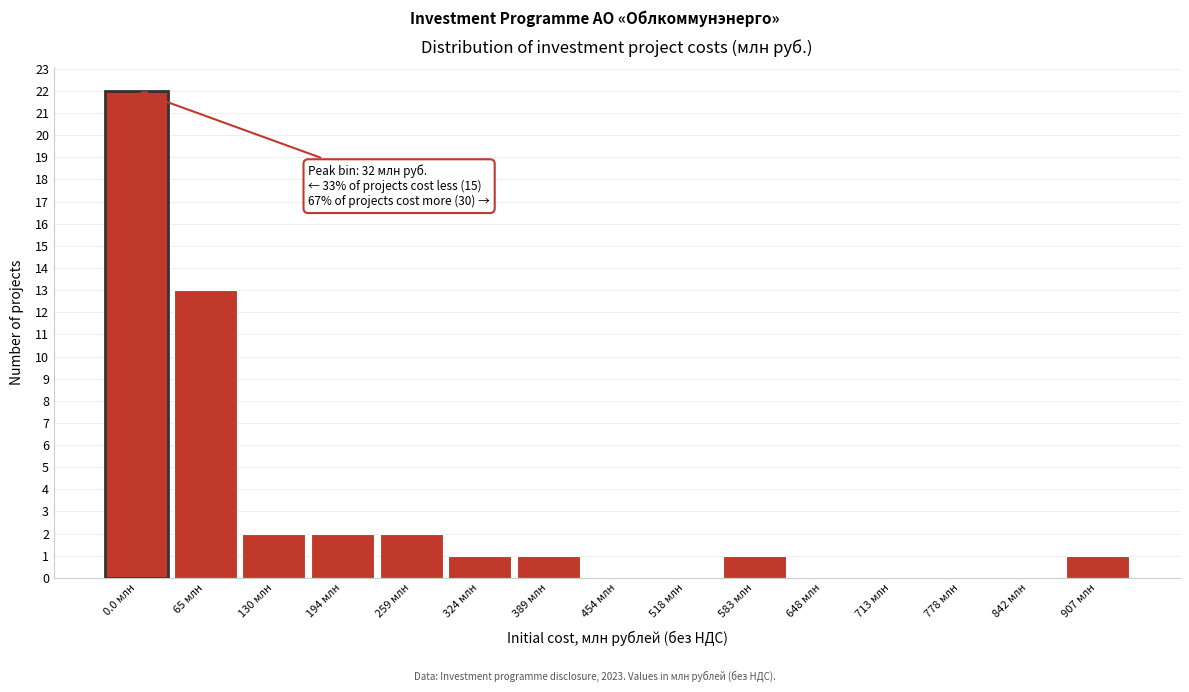

Reading left to right, what are all the values shown in this chart?

0.0 млн=22	65 млн=13	130 млн=2	194 млн=2	259 млн=2	324 млн=1	389 млн=1	454 млн=0	518 млн=0	583 млн=1	648 млн=0	713 млн=0	778 млн=0	842 млн=0	907 млн=1